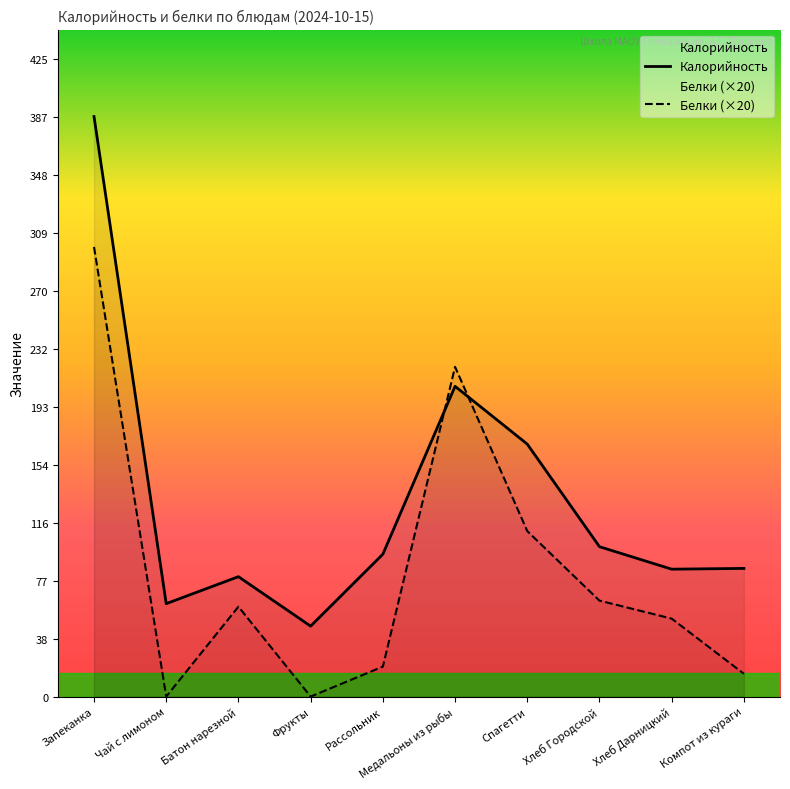

At which category does Белки (×20) reach its first local peak?

Батон нарезной